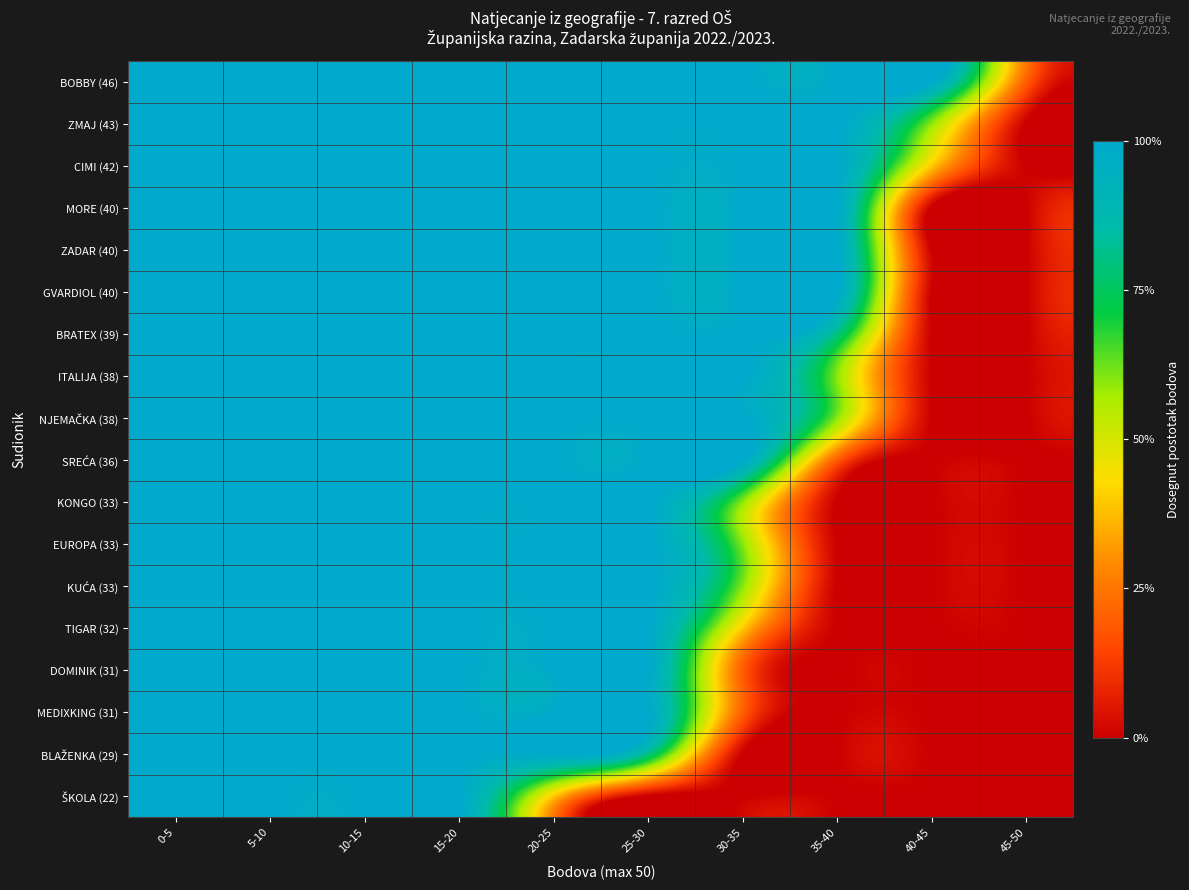

What is the total value across all series at 30-35?

12.6